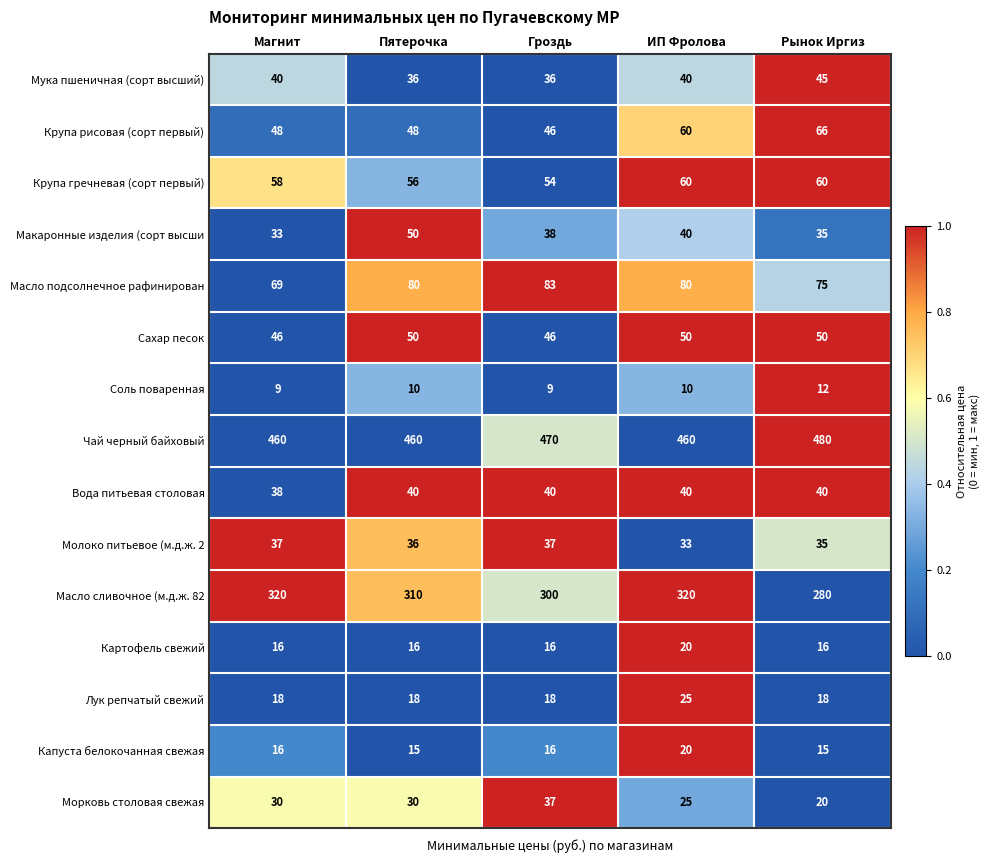

Which series changed the most between Пятерочка and Рынок Иргиз?

Масло сливочное (м.д.ж. 82